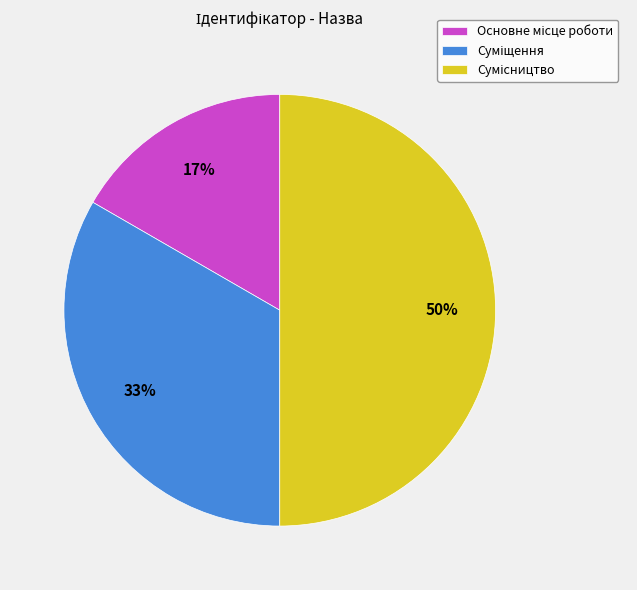

How many slices are in this pie chart?

3